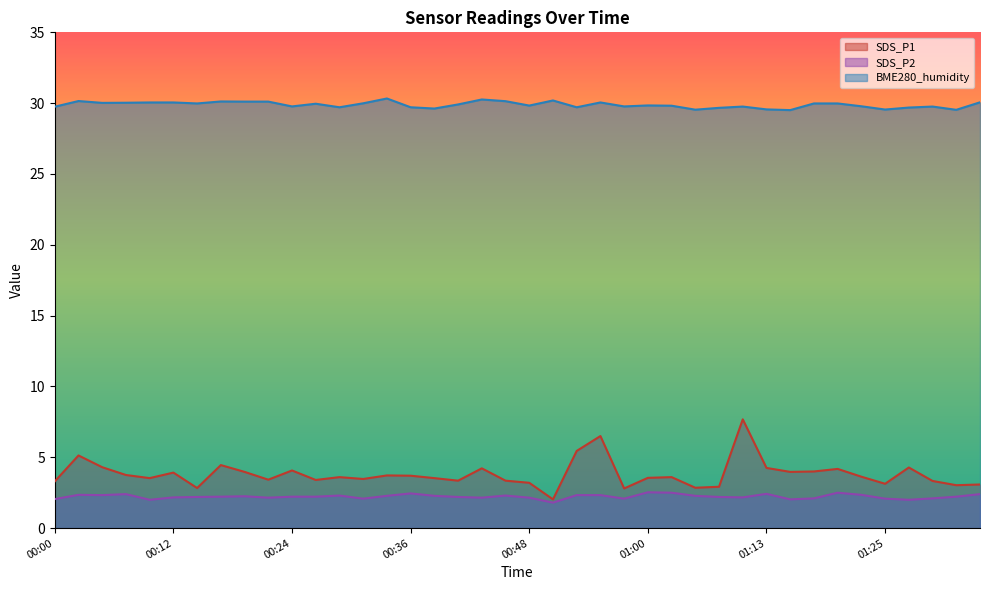

What is the maximum value shown in the chart?

30.3